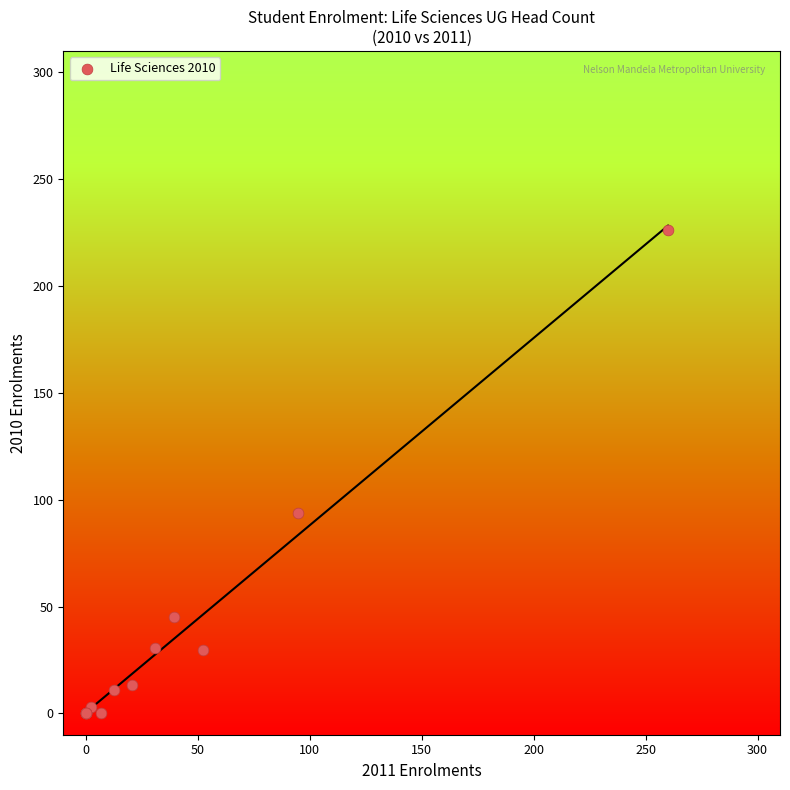

What Y value in the scatter plot is closest to 113?

93.9